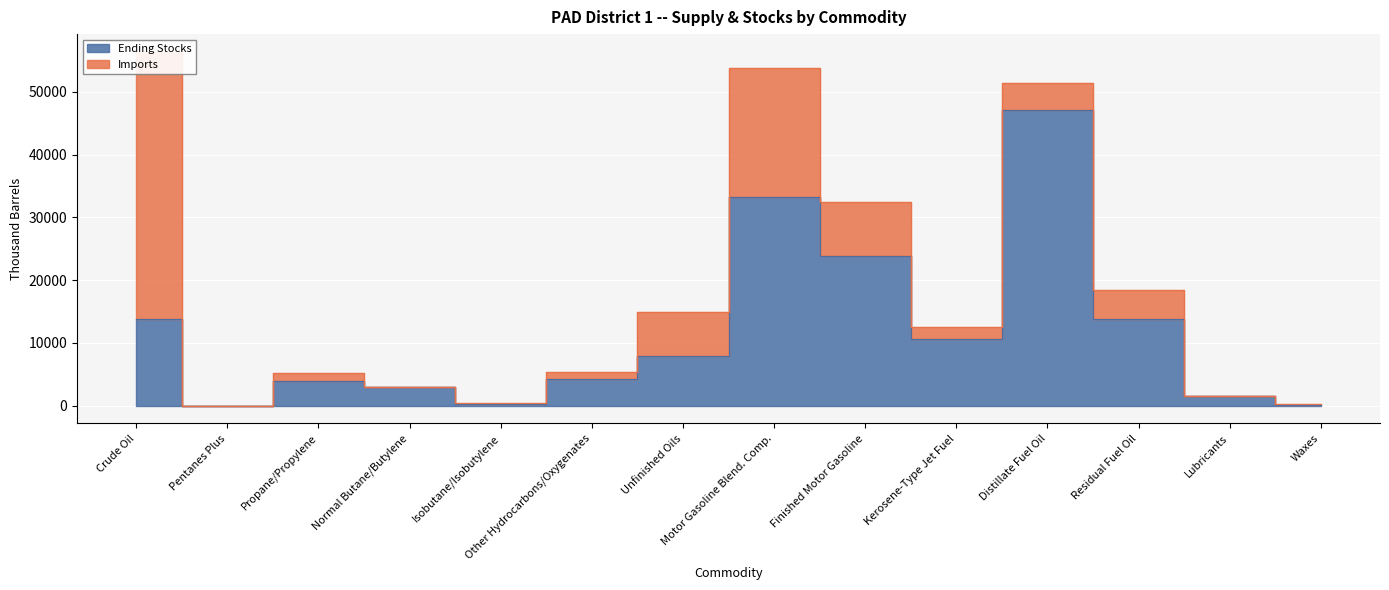

Which category has the highest value across all series?

Distillate Fuel Oil